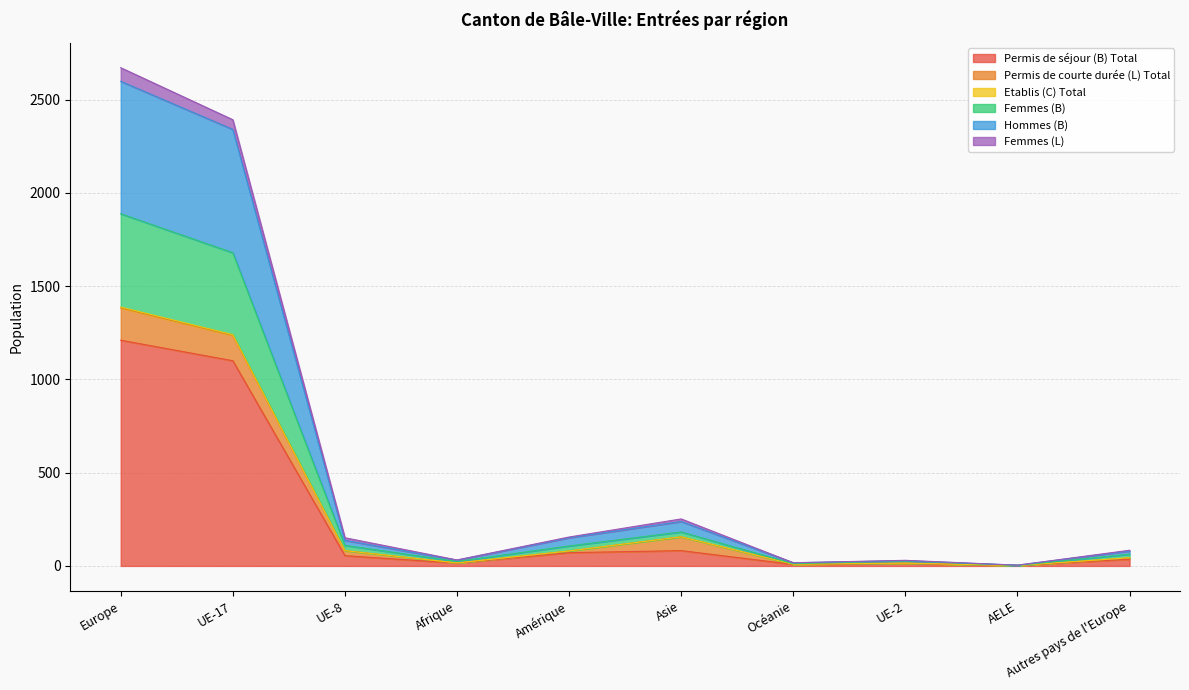

Where is the first local maximum for Femmes (L)?

Asie